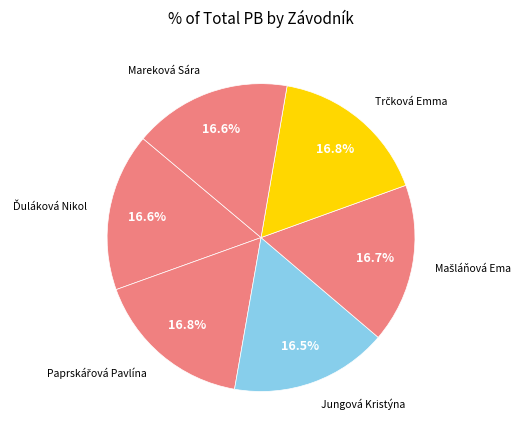

How many slices are in this pie chart?

6